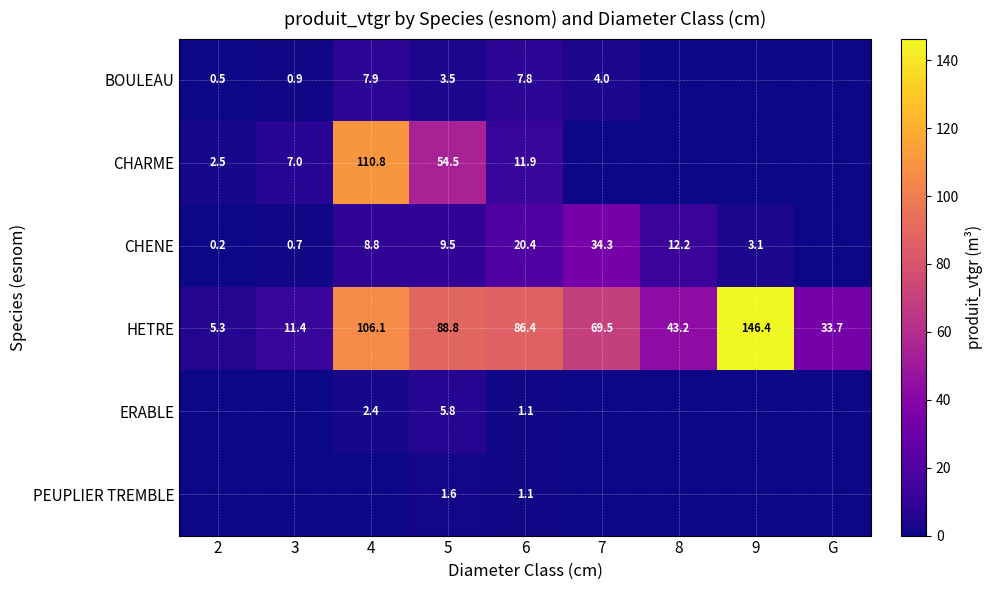

At 5, list the series in order from smallest to largest.

PEUPLIER TREMBLE, BOULEAU, ERABLE, CHENE, CHARME, HETRE